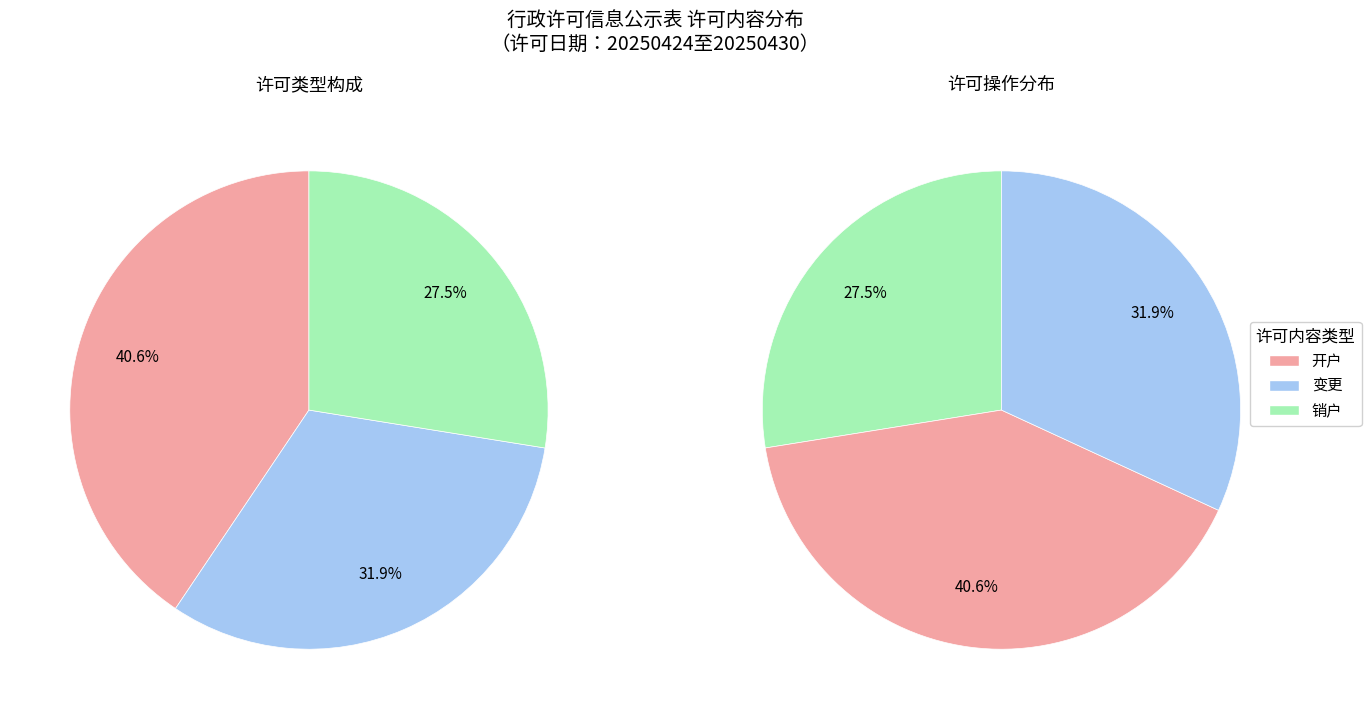

Which has a higher value, 销户 or 变更?

变更